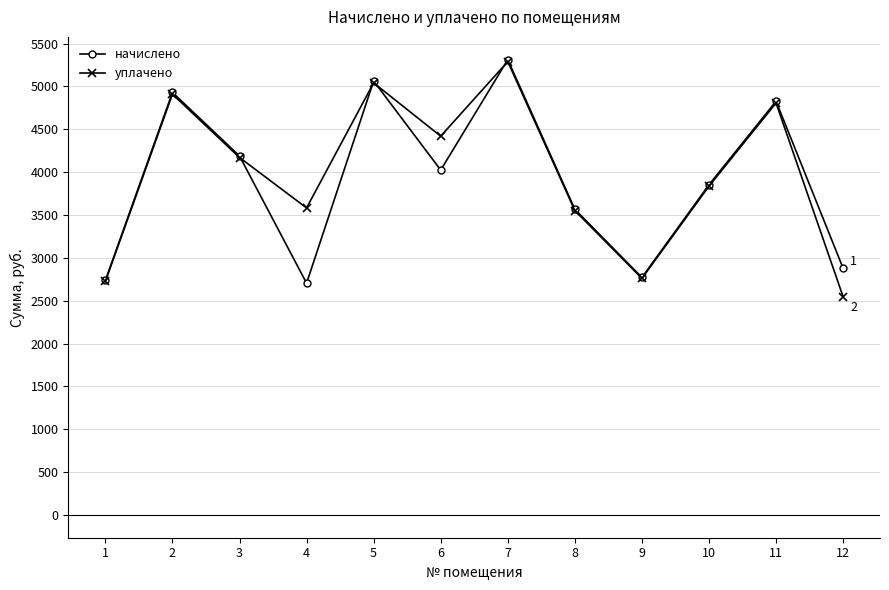

Between 7 and 11, which series saw the biggest shift?

начислено